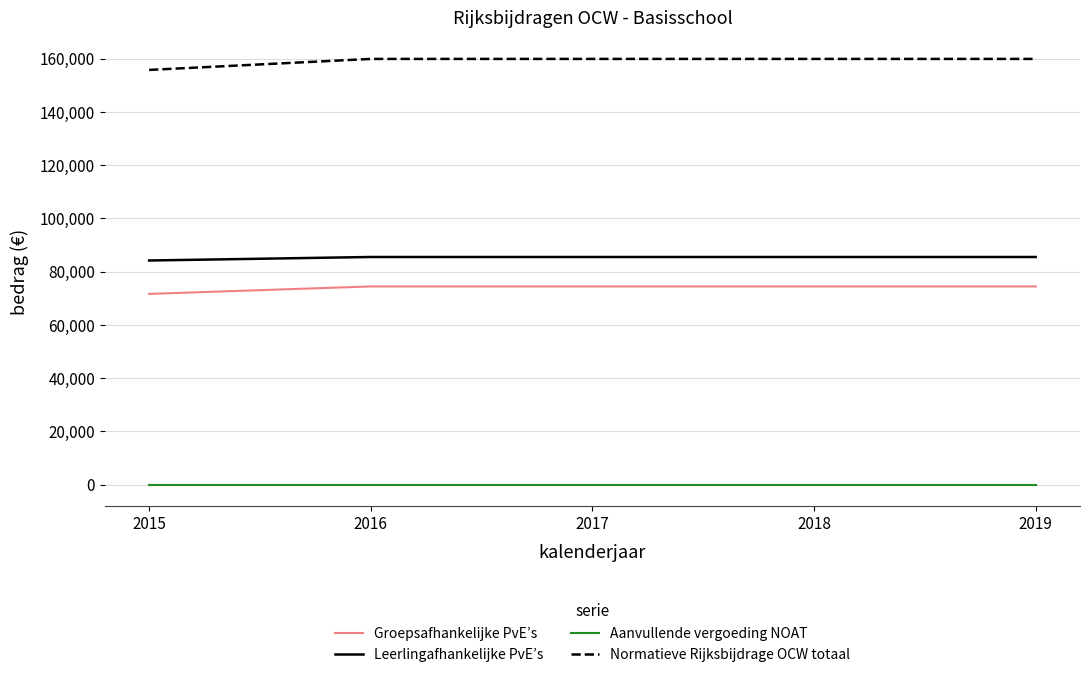

Is this an area chart (filled region under the line)?

No